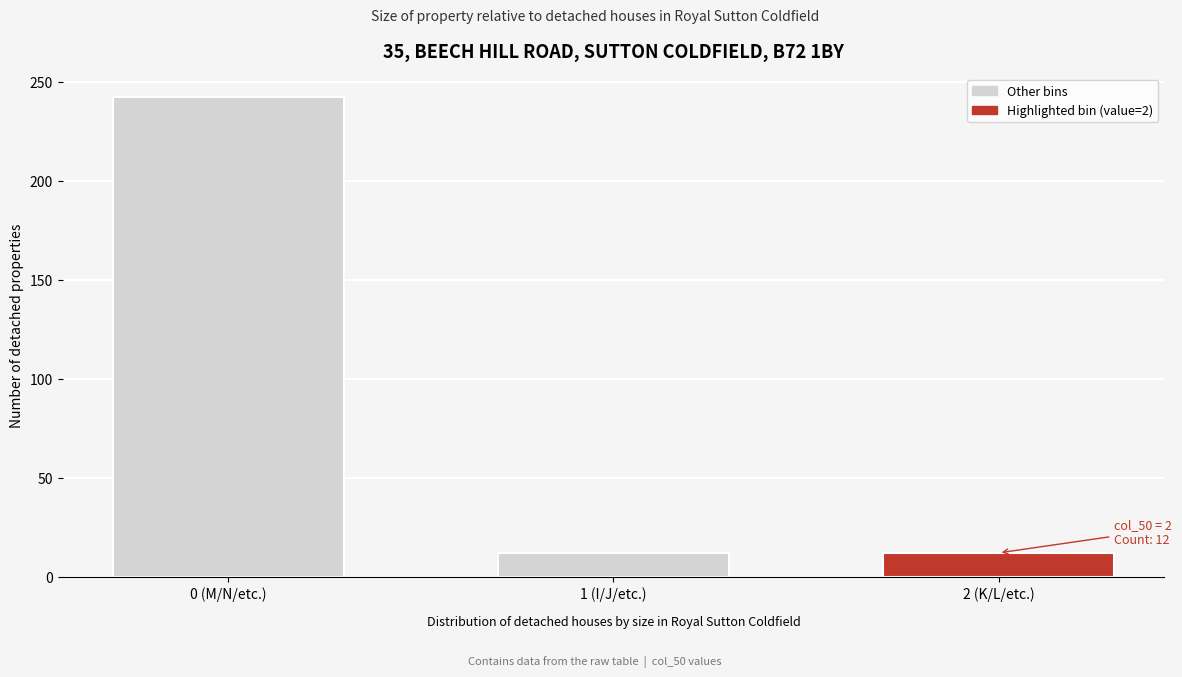

Reading right to left, transcribe all the data shown in this chart.

2 (K/L/etc.)=12	1 (I/J/etc.)=12	0 (M/N/etc.)=242